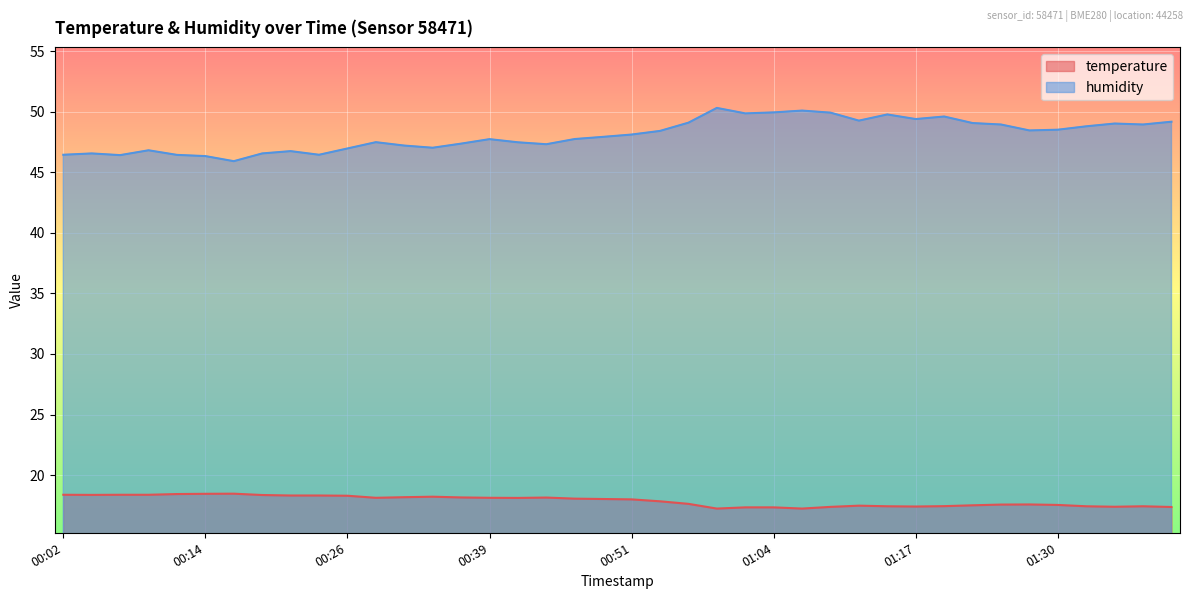

Rank the series at 00:07 from lowest to highest value.

temperature, humidity